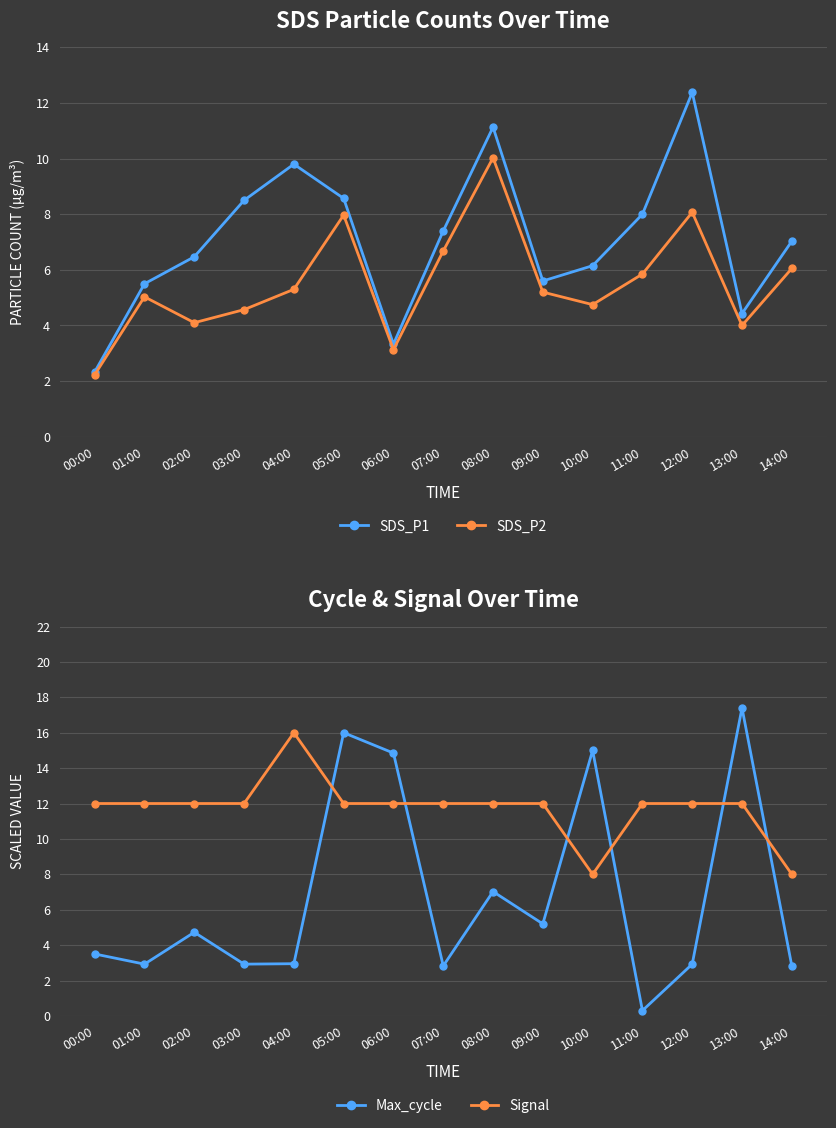

Reading right to left, what are all the values shown in this chart?

SDS_P1: 14:00=7.0	13:00=4.4	12:00=12.4	11:00=8.0	10:00=6.2	09:00=5.6	08:00=11.1	07:00=7.4	06:00=3.3	05:00=8.6	04:00=9.8	03:00=8.5	02:00=6.5	01:00=5.5	00:00=2.3
SDS_P2: 14:00=6.0	13:00=4.0	12:00=8.1	11:00=5.8	10:00=4.8	09:00=5.2	08:00=10.0	07:00=6.7	06:00=3.1	05:00=8.0	04:00=5.3	03:00=4.6	02:00=4.1	01:00=5.0	00:00=2.2
Max_cycle: 14:00=2.8	13:00=17.4	12:00=2.9	11:00=0.3	10:00=15.0	09:00=5.2	08:00=7.0	07:00=2.8	06:00=14.9	05:00=16.0	04:00=2.9	03:00=2.9	02:00=4.7	01:00=2.9	00:00=3.5
Signal: 14:00=8.0	13:00=12.0	12:00=12.0	11:00=12.0	10:00=8.0	09:00=12.0	08:00=12.0	07:00=12.0	06:00=12.0	05:00=12.0	04:00=16.0	03:00=12.0	02:00=12.0	01:00=12.0	00:00=12.0